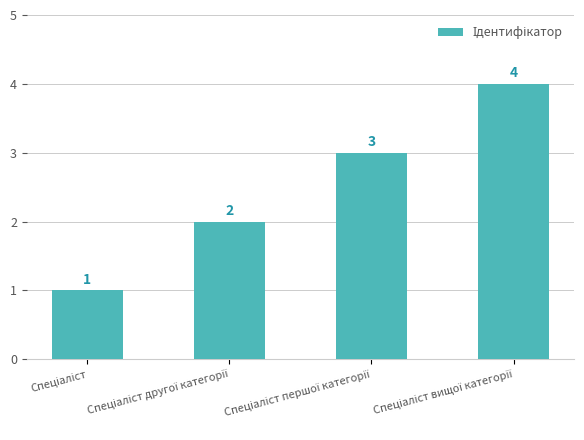

How many values are below 3?

2